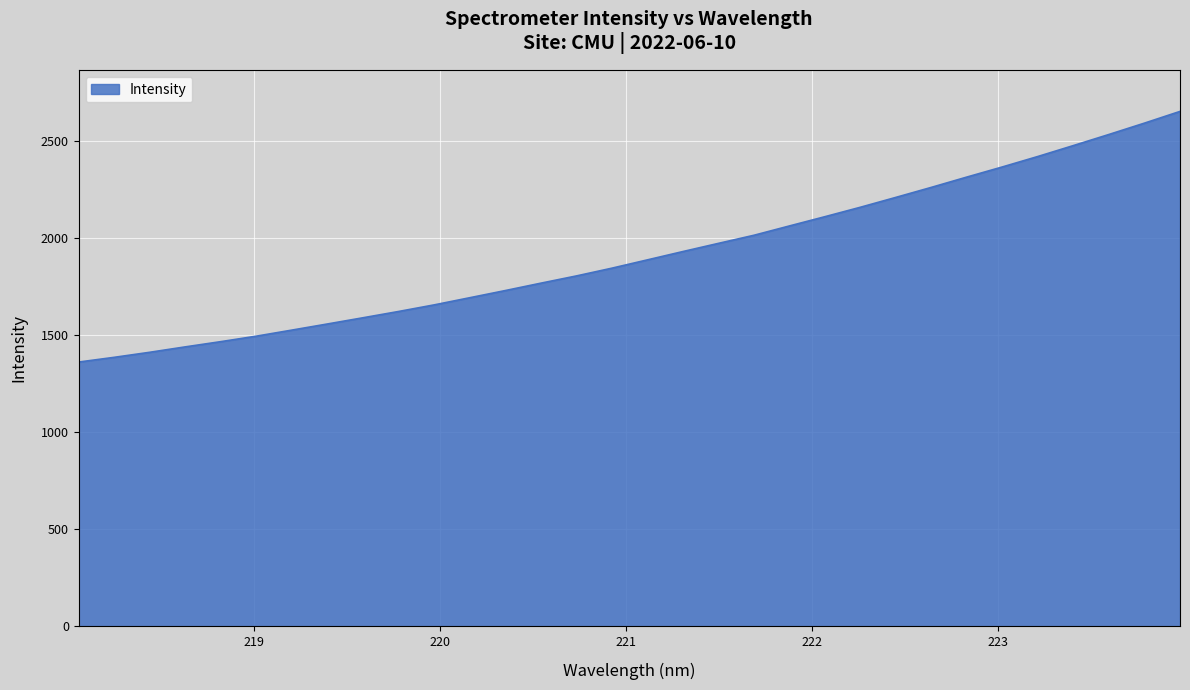

What is the smallest value displayed?

1360.3